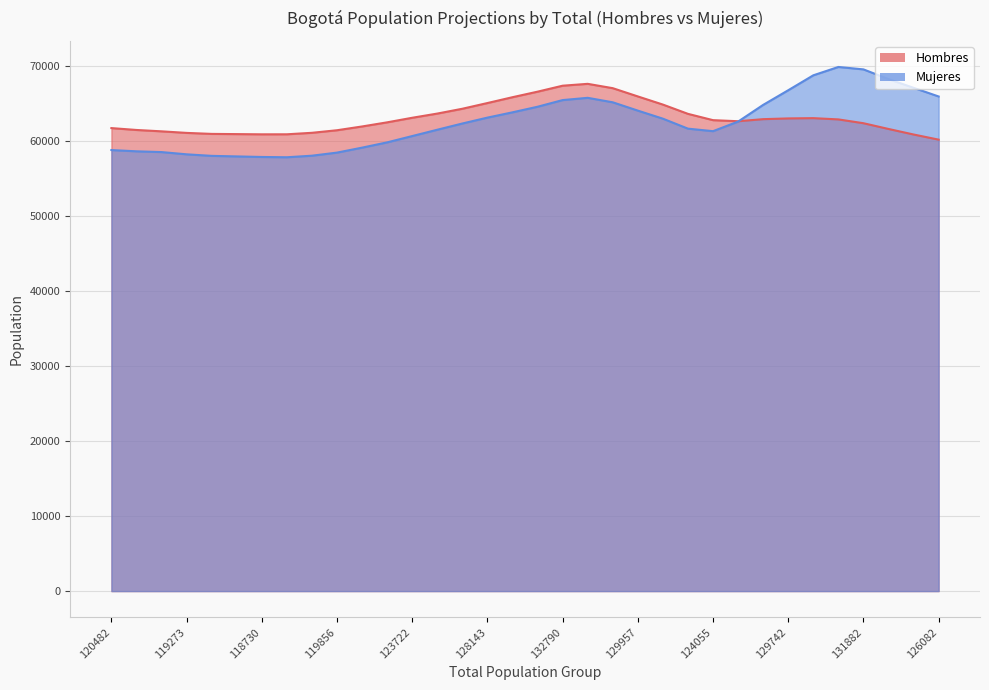

Between which two adjacent categories do Hombres and Mujeres first intersect?

125190 and 127692